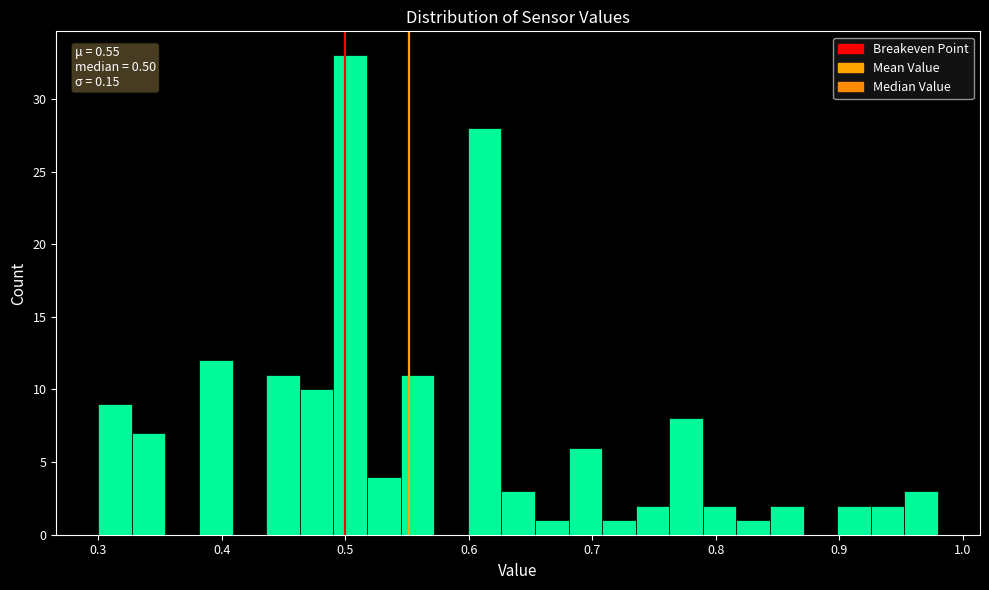

Around what value on the x-axis is the tallest bar? Give the approximate position of its centre, as read against the axis.

0.50